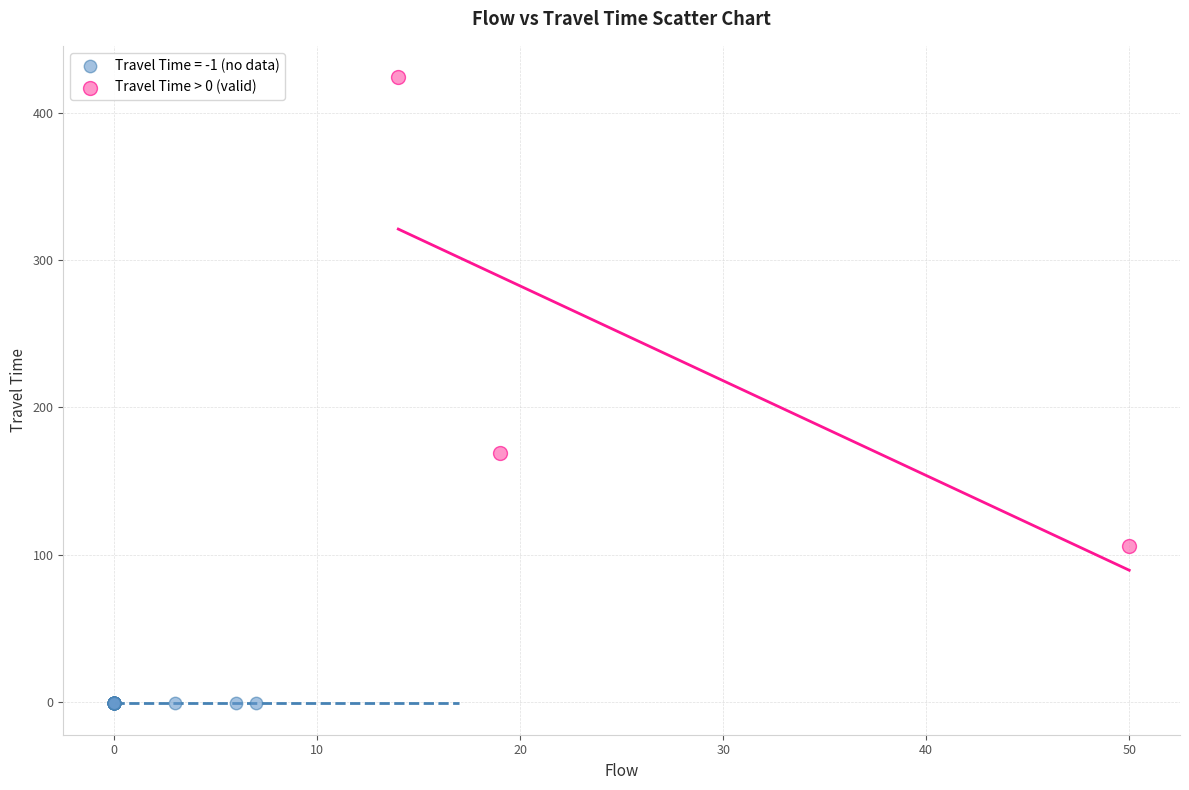

Which series contains the highest Y value?

Travel Time > 0 (valid)